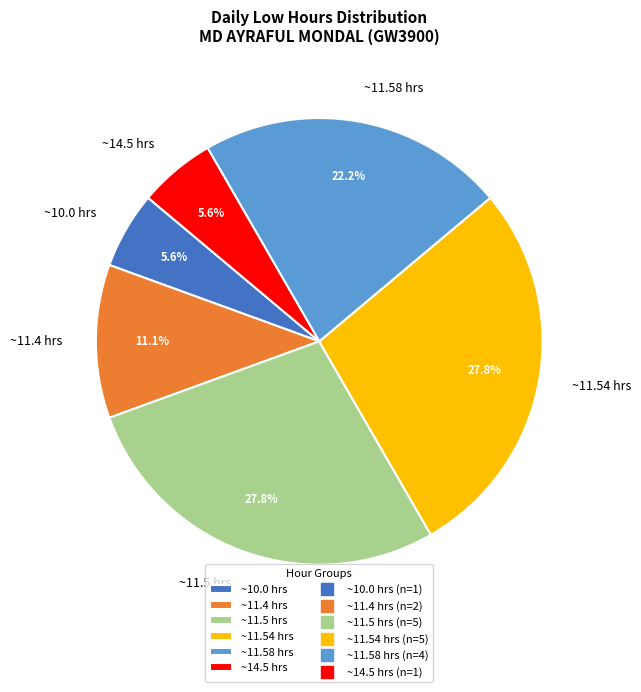

Is there any slice that represents more than half of the pie?

No